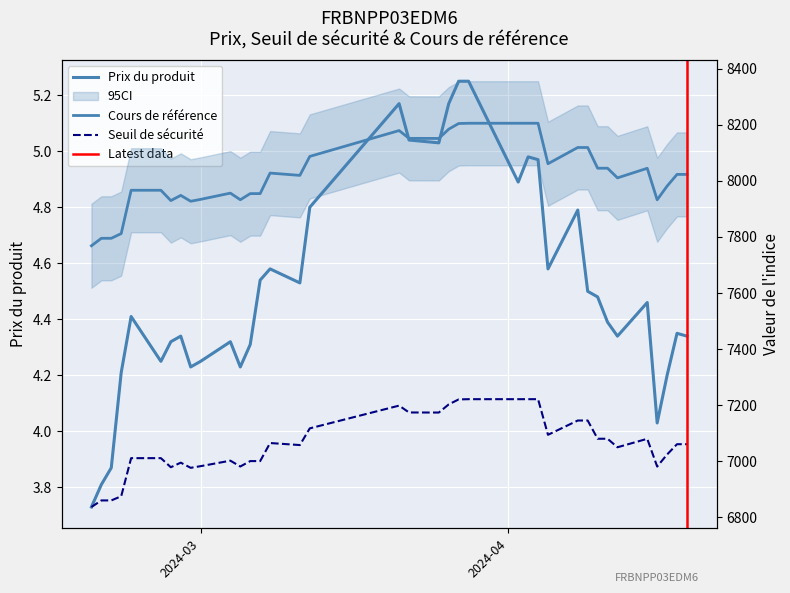

The Seuil de sécurité series shows 2945.6 at 2024-03-28. True or false?

False